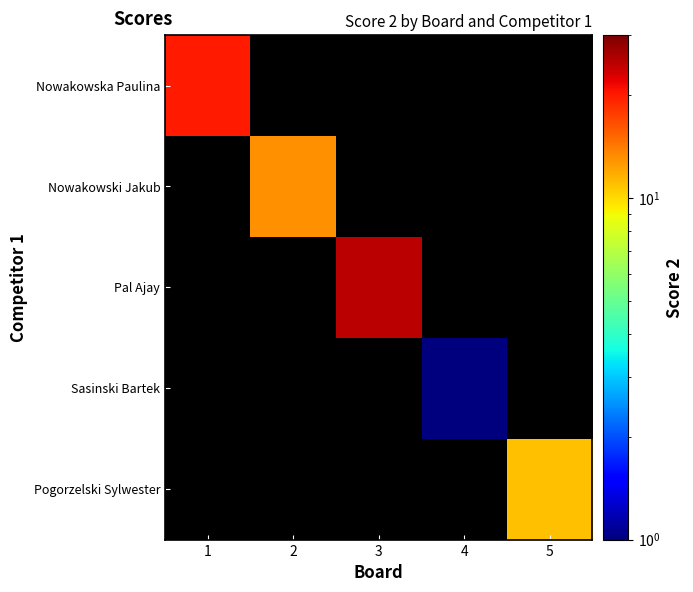

At how many categories does at least one series exceed 14?

2